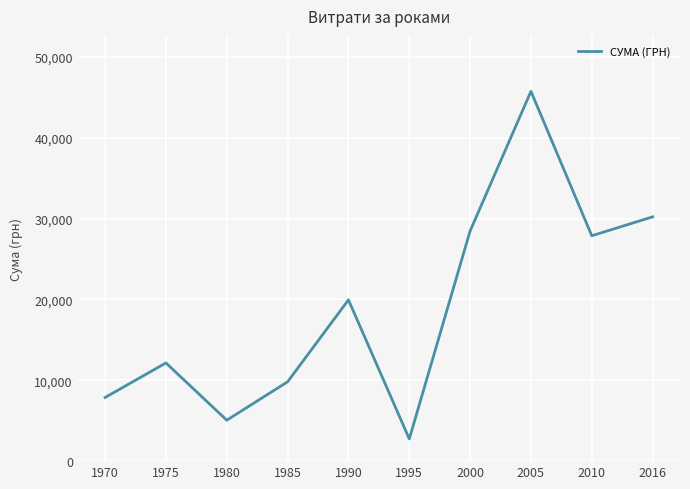

Does the chart have visible grid lines?

Yes